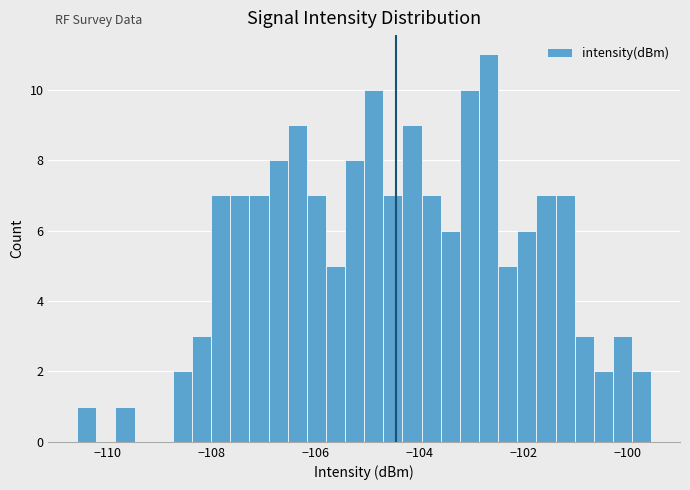

Read against the x-axis, roughly where is the centre of the tallest bar?

-102.6